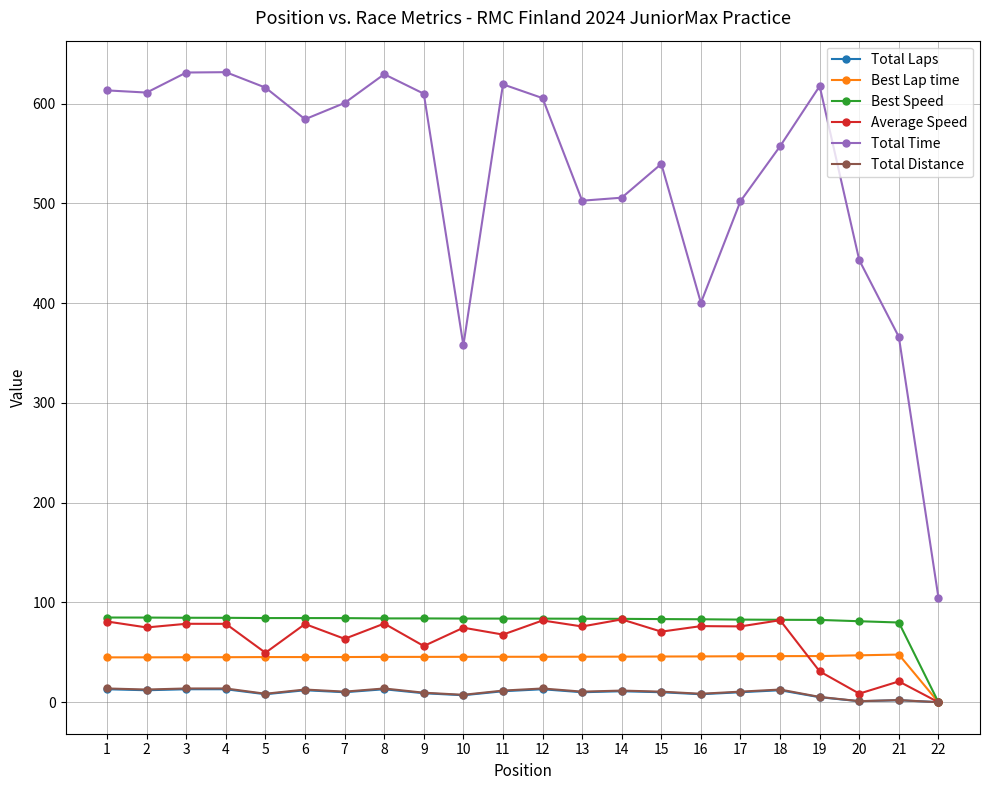

Which category has the lowest value in the Average Speed series?

22